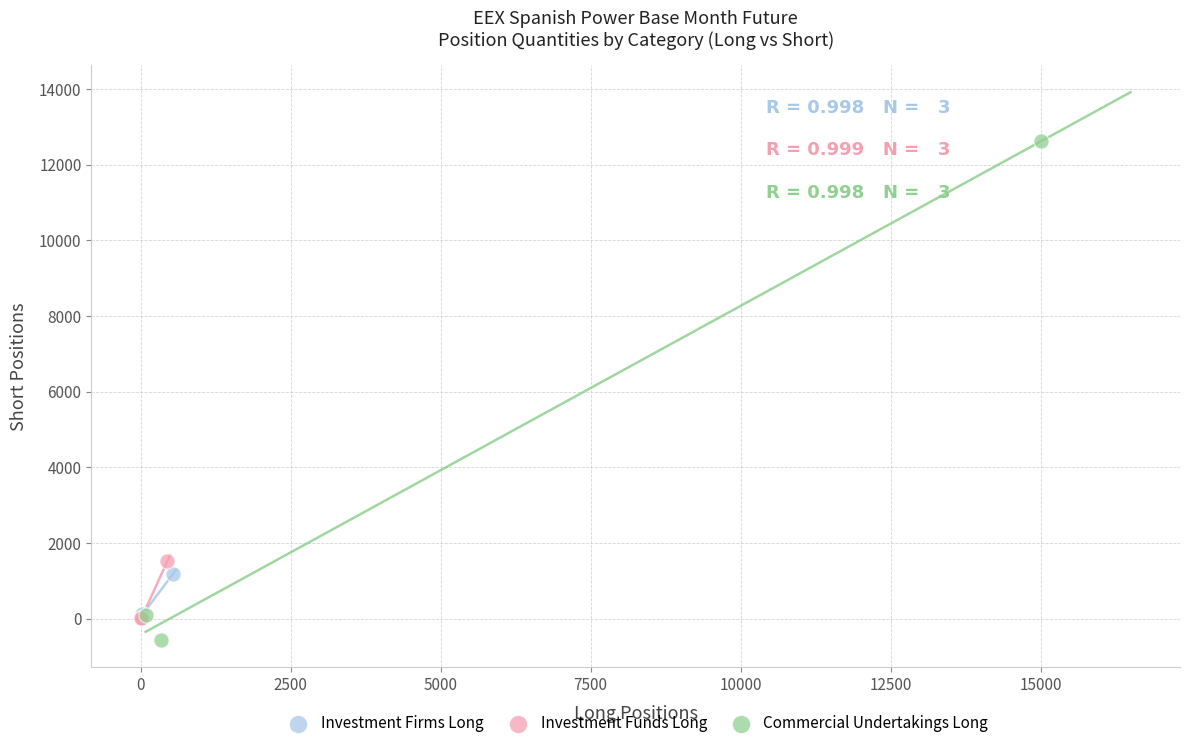

Which series has the widest spread of Y values?

Commercial Undertakings Long